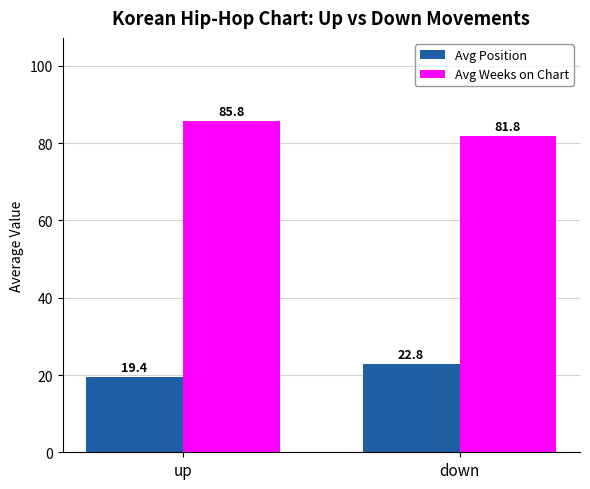

Are the bars horizontal?

No